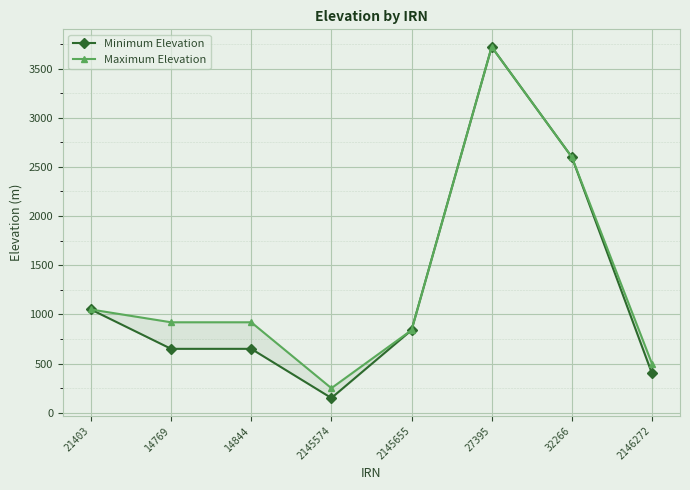

What is the highest value of the Minimum Elevation series?

3720